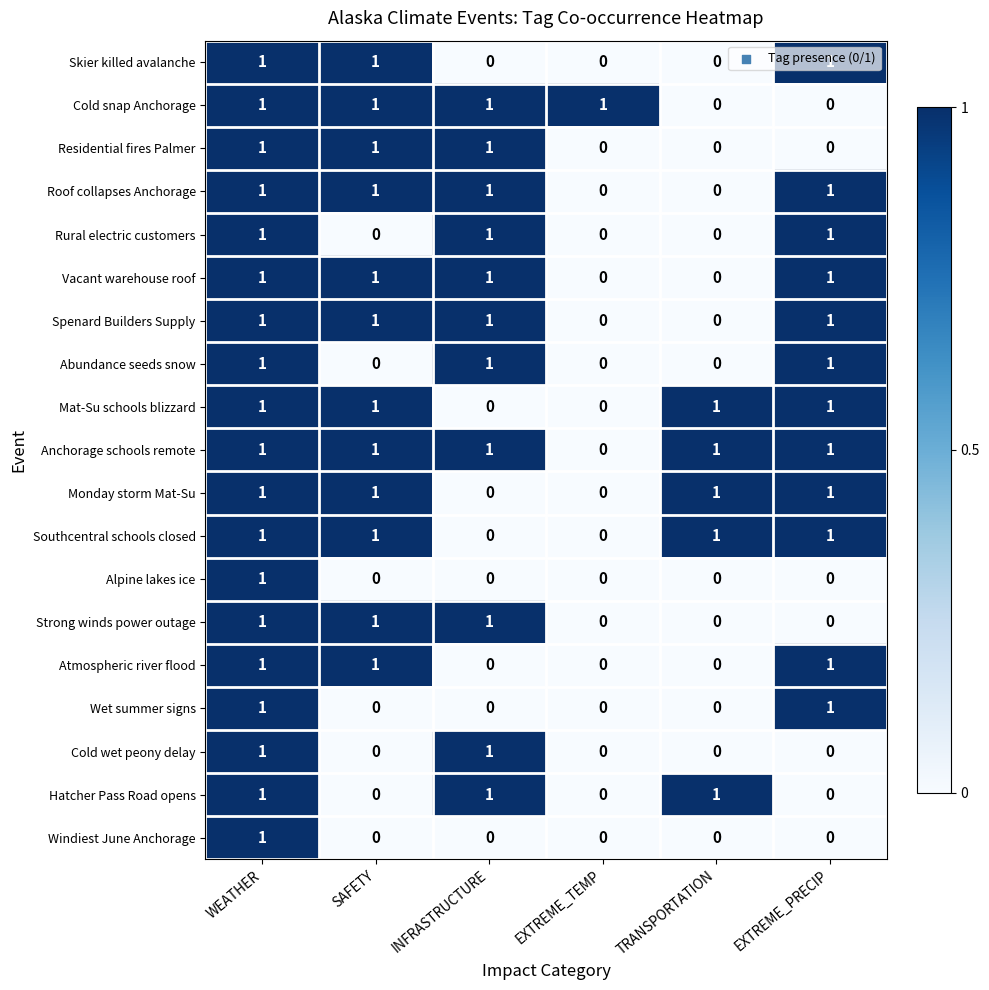

Is it true that Mat-Su schools blizzard equals 0 at WEATHER?

False